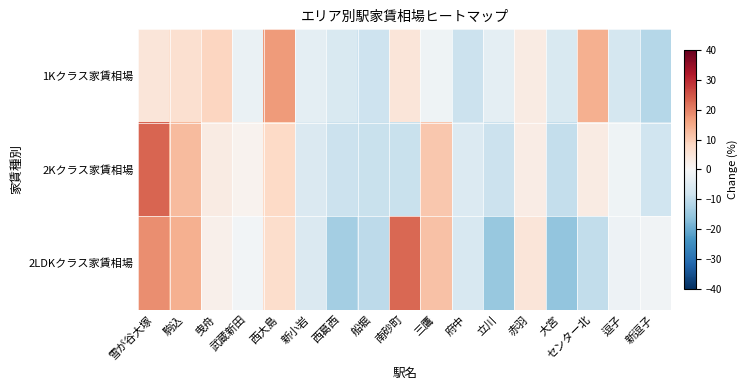

Which category has the lowest value across all series?

大宮